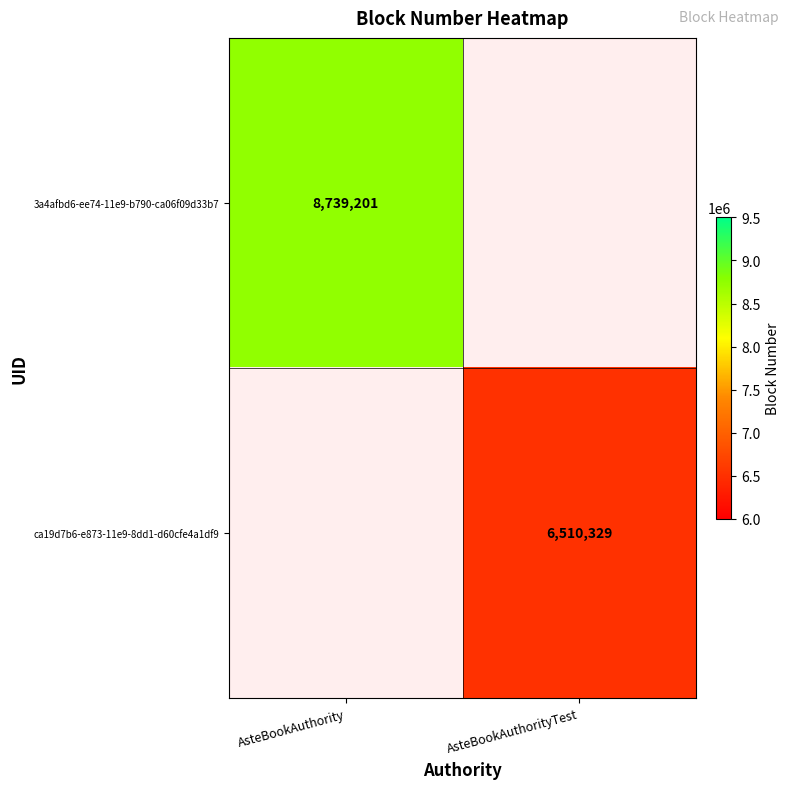

Is it true that 3a4afbd6-ee74-11e9-b790-ca06f09d33b7 equals 11803455 at AsteBookAuthority?

False